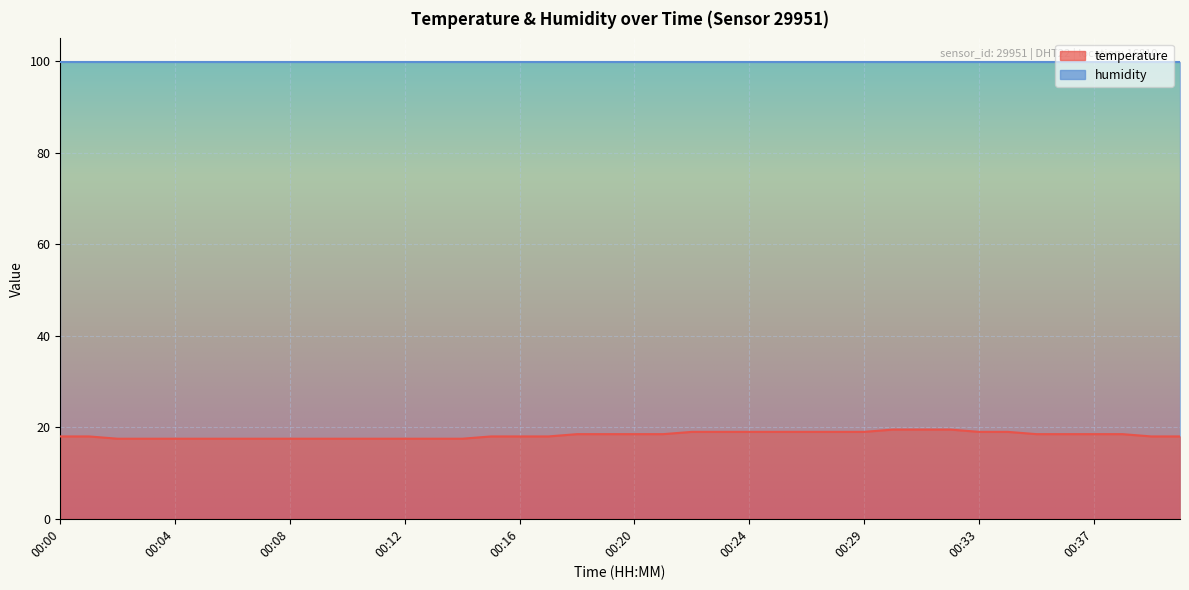

What is the change in value from 00:02 to 00:32?

+2.0